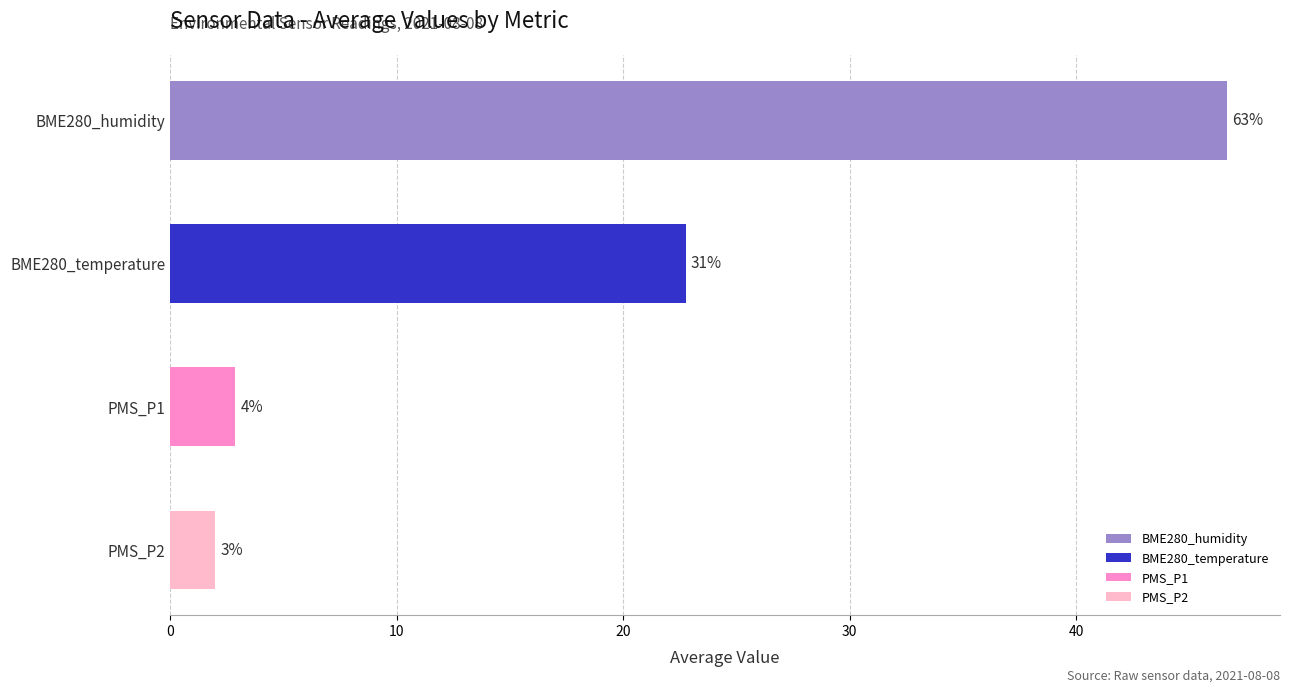

What value does the PMS_P1 series have at 8?

2.8